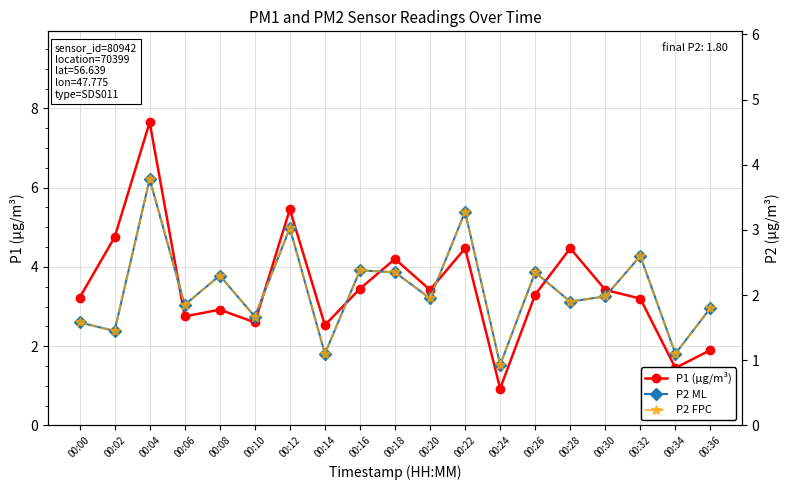

At 00:12, list the series in order from smallest to largest.

P2 ML, P2 FPC, P1 (µg/m³)